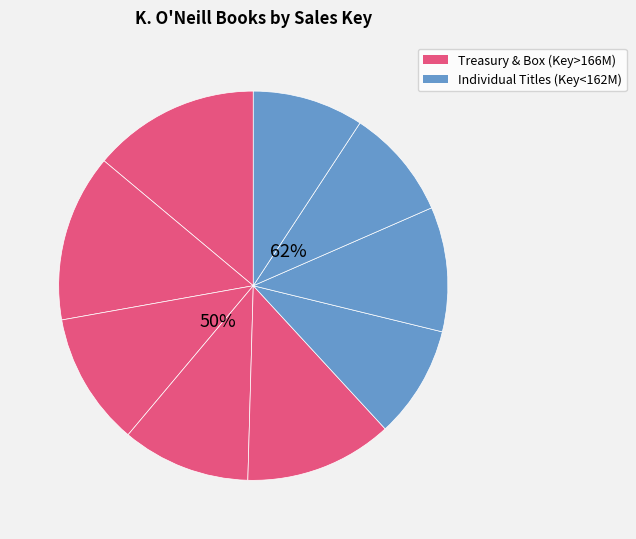

Which slice is the largest?

Tea Dragon Tapestry Treasury